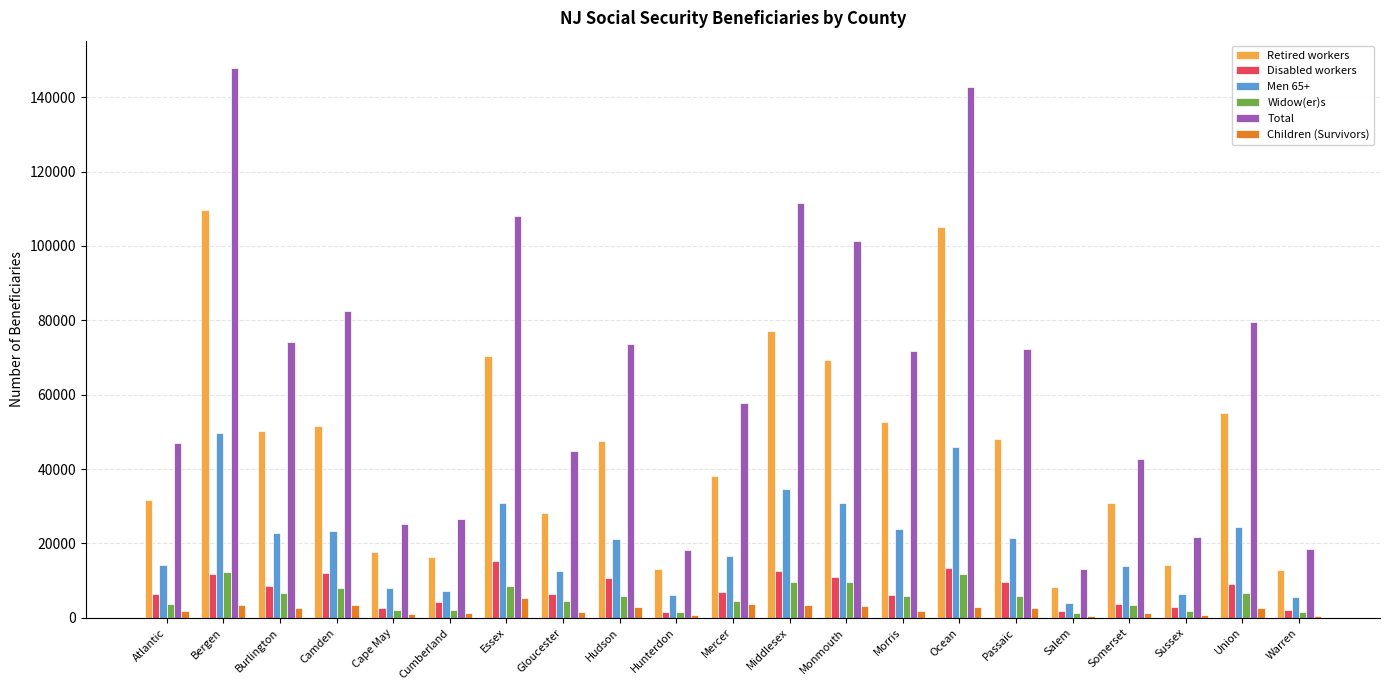

What is the average value of the Total series?

65769